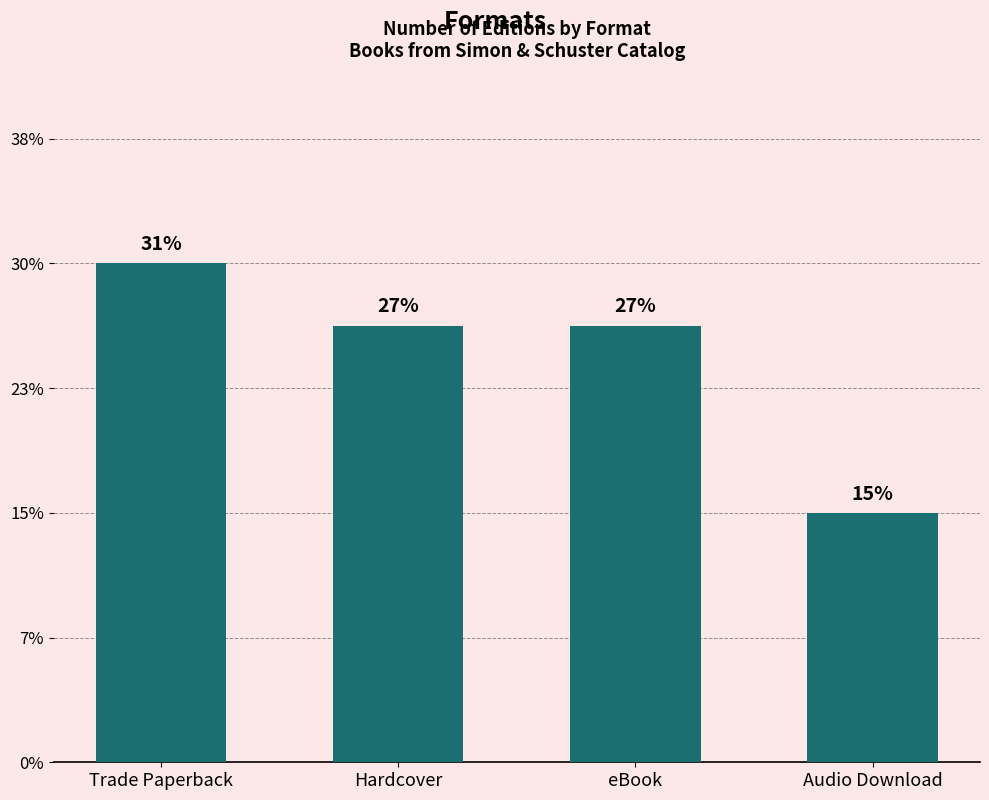

Does the chart contain any negative values?

No